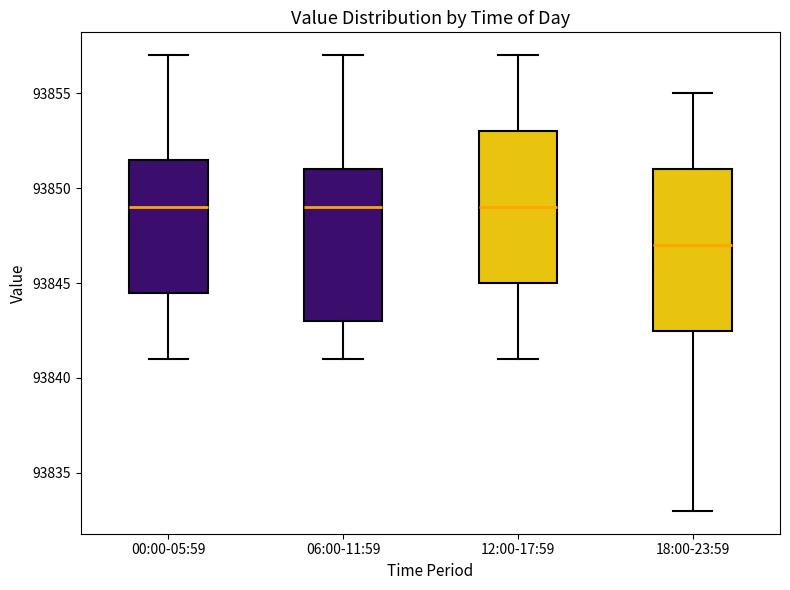

Reading left to right, read every box against the y-axis: the position of its median line, the range the box covers, and the ends of its whiskers. The values are not printed on the chart, so give them approximately, as read against the axis.

00:00-05:59: median 93849.0, box 93844.5 to 93851.5, whiskers 93841.0 to 93857.0
06:00-11:59: median 93849.0, box 93843.0 to 93851.0, whiskers 93841.0 to 93857.0
12:00-17:59: median 93849.0, box 93845.0 to 93853.0, whiskers 93841.0 to 93857.0
18:00-23:59: median 93847.0, box 93842.5 to 93851.0, whiskers 93833.0 to 93855.0